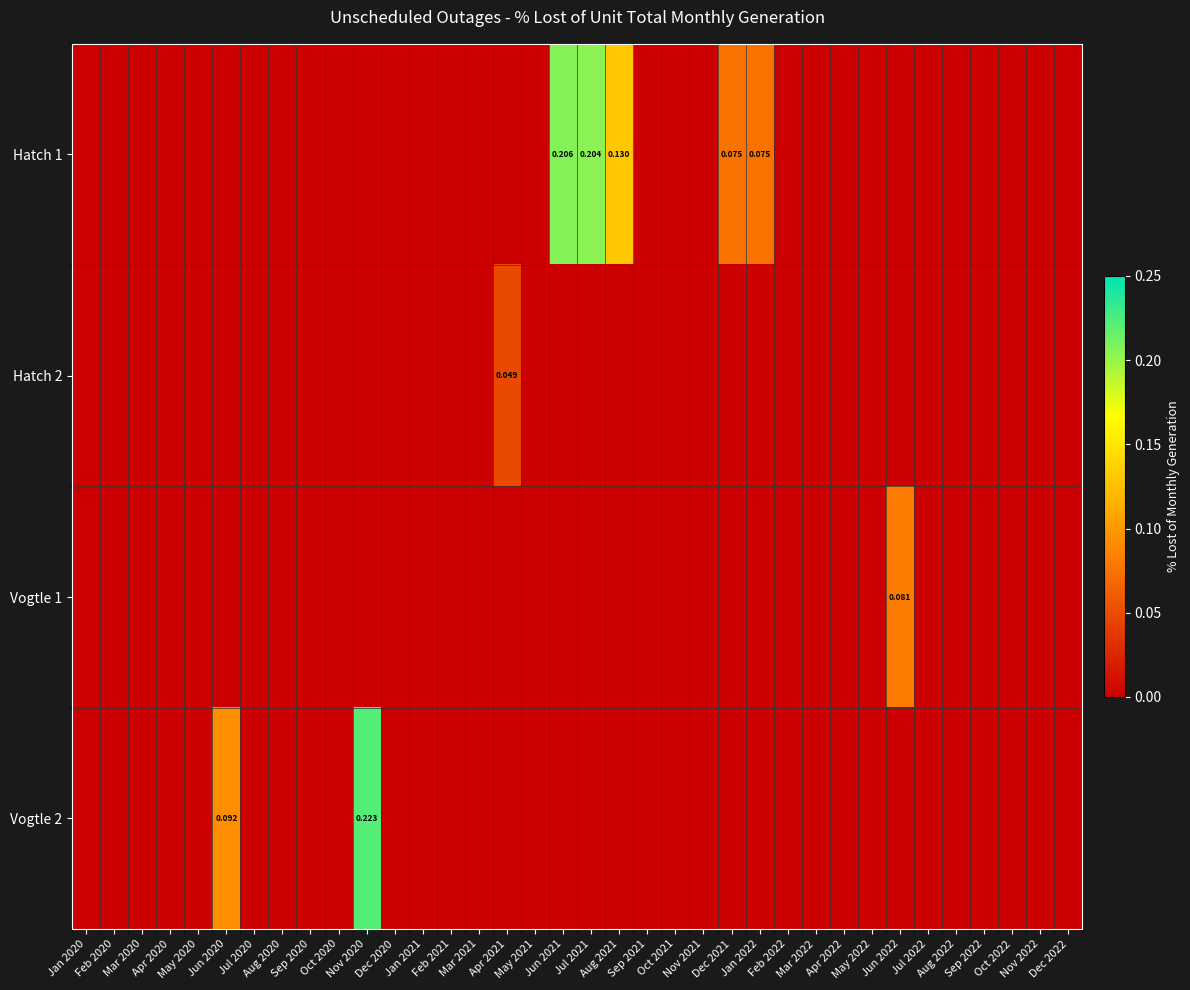

At which label is Hatch 1 closest to 0?

Jan 2020